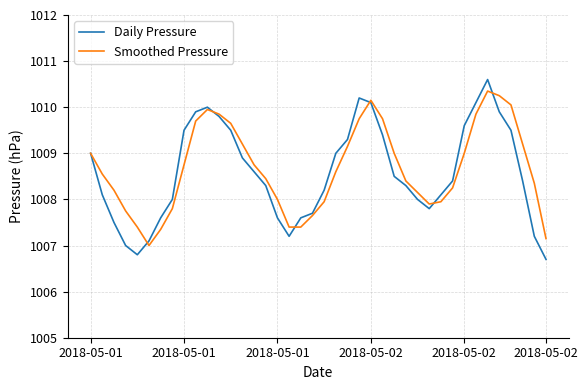

What is the maximum value shown in the chart?

1010.6